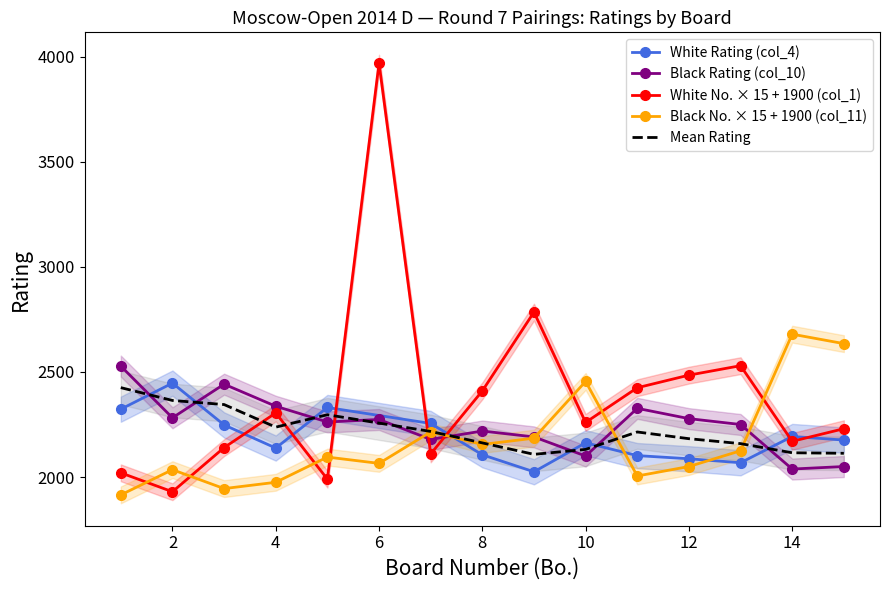

Is it true that White No. (col_1) equals 2305 at 4?

True